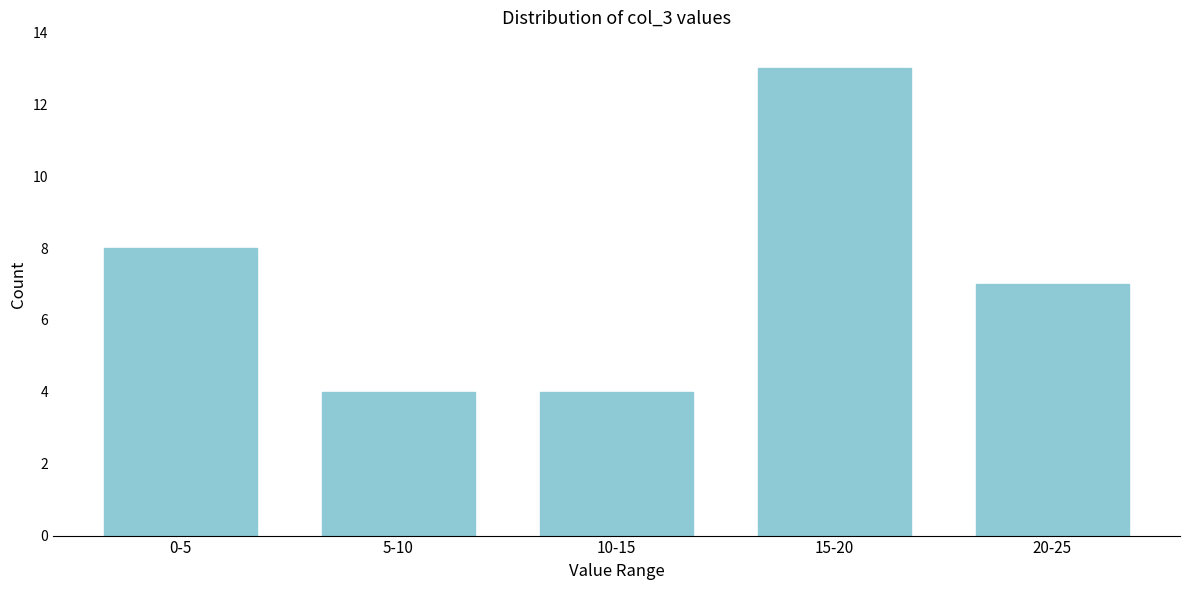

Reading left to right, extract all data points from this chart.

8	4	4	13	7